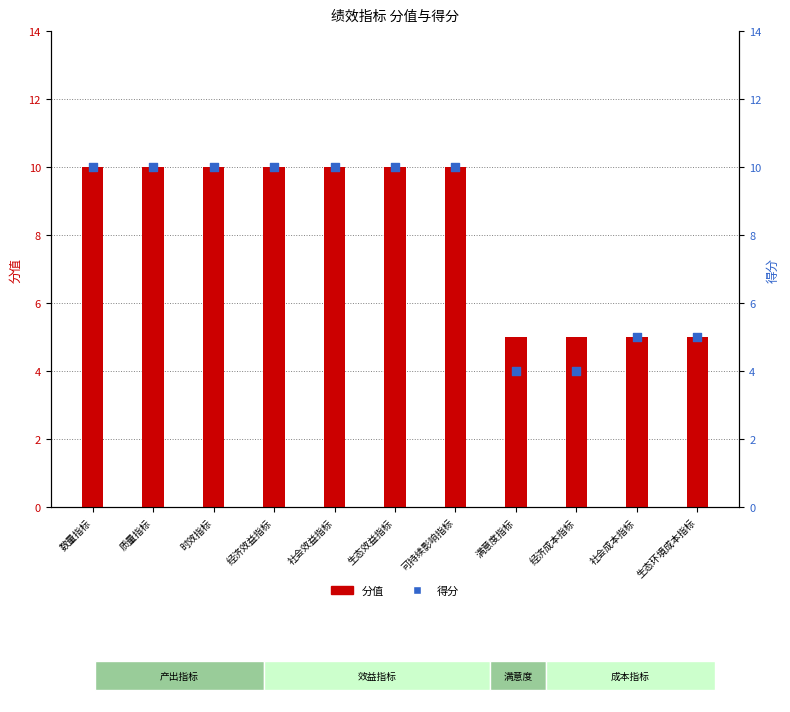

Which series contains the lowest Y value?

得分